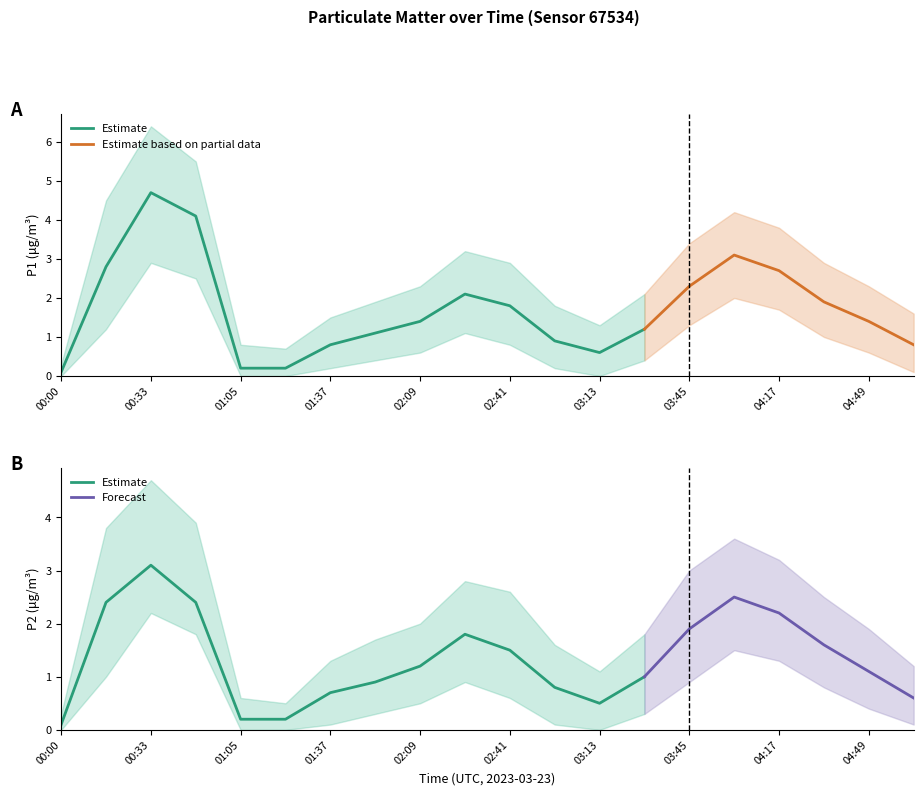

What is the label of the 20th point from the right?

00:00